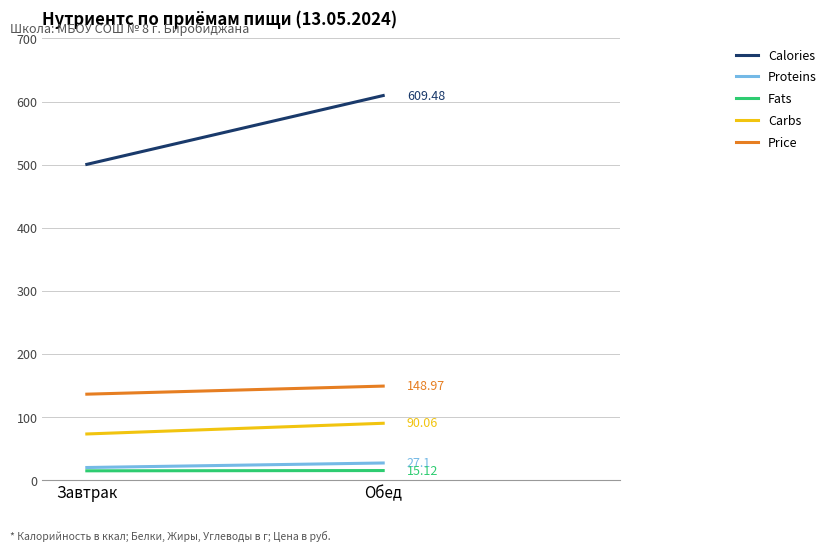

Between Обед and Завтрак, which is larger?

Обед